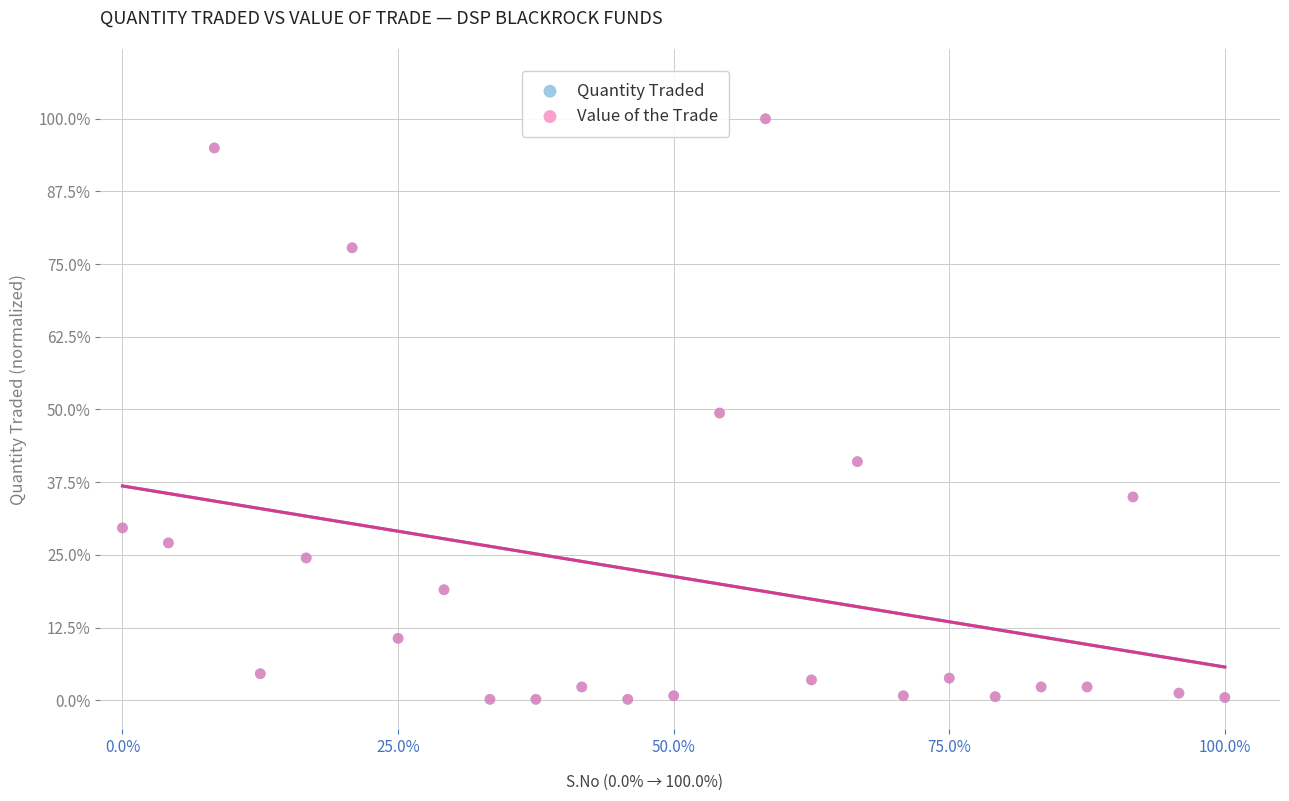

What are all the series names shown in the legend?

Quantity Traded, Value of the Trade